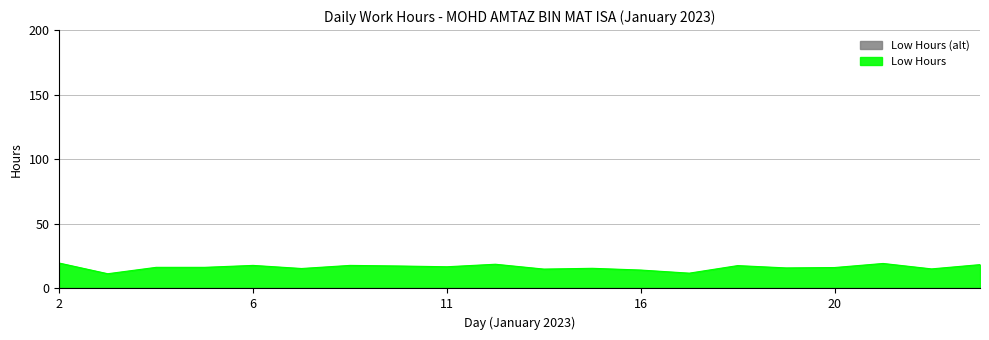

True or false: the data shows 10.3 at 10.

False